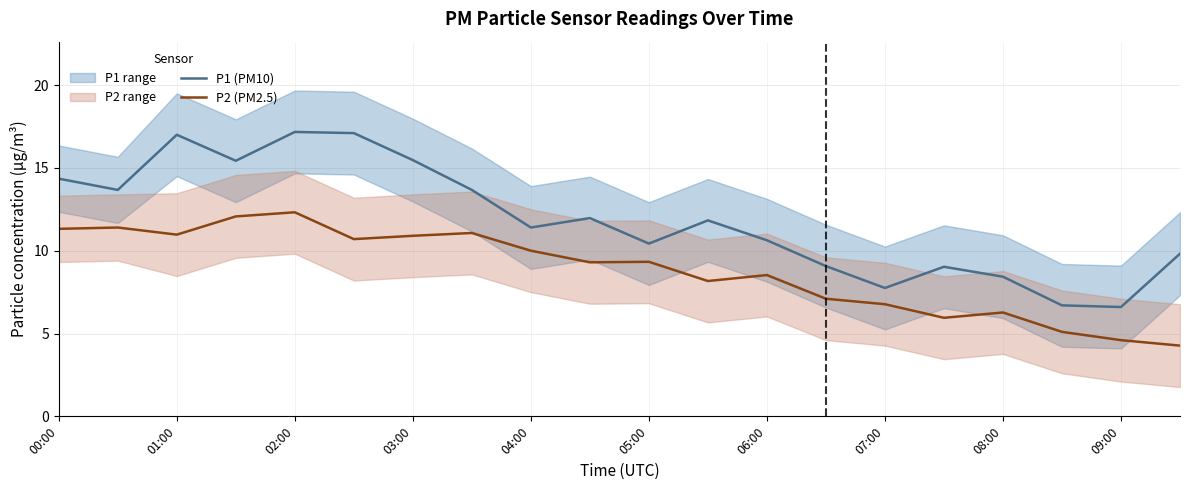

Does the chart have visible grid lines?

Yes